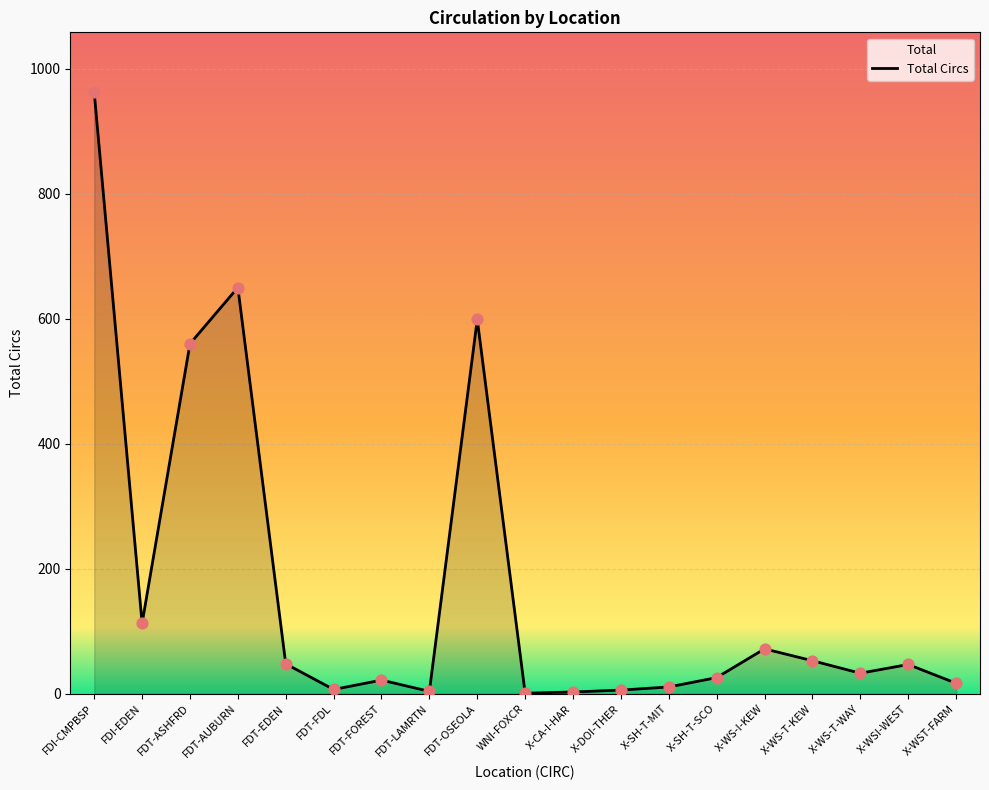

What is the change in value from FDT-OSEOLA to WNI-FOXCR?

-598